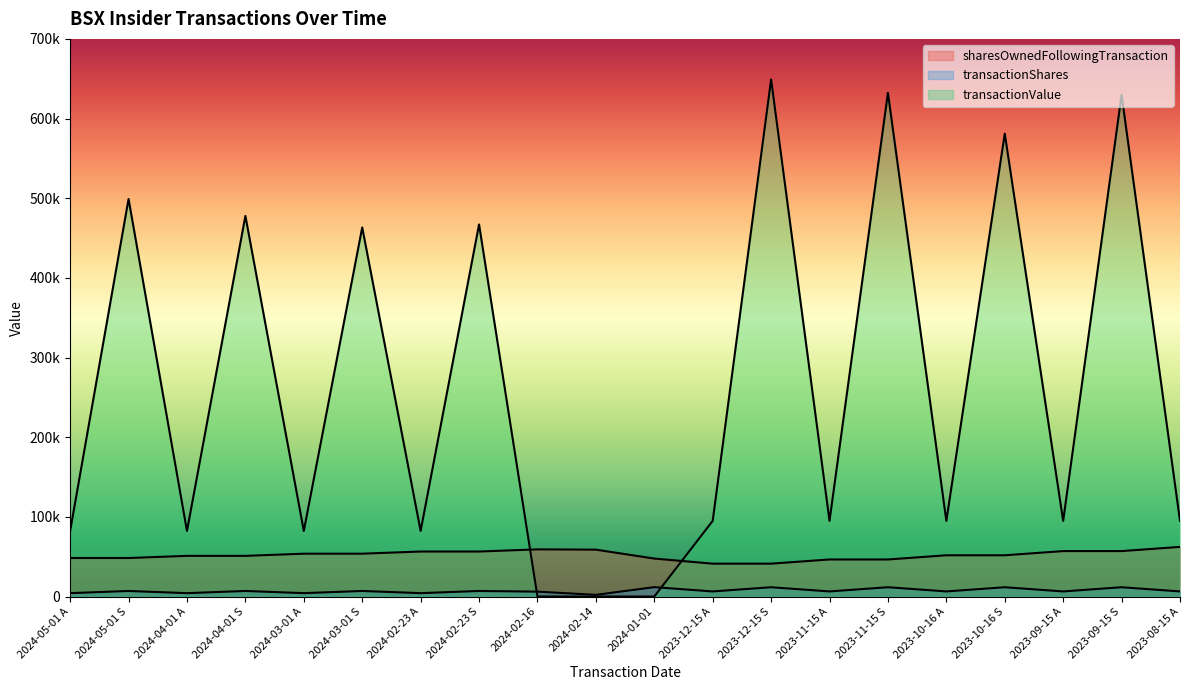

List the series in order of their peak value, lowest first.

transactionShares, sharesOwnedFollowingTransaction, transactionValue